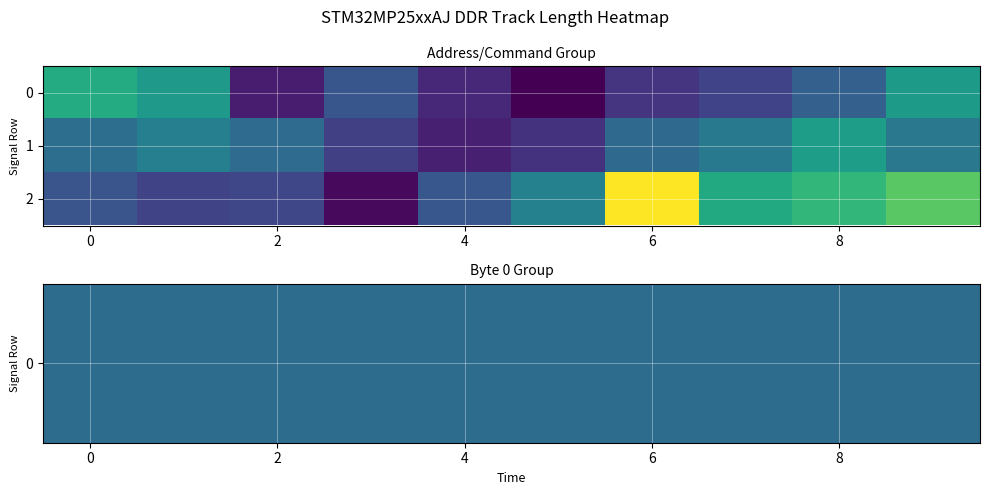

Which series has the largest total across all categories?

2